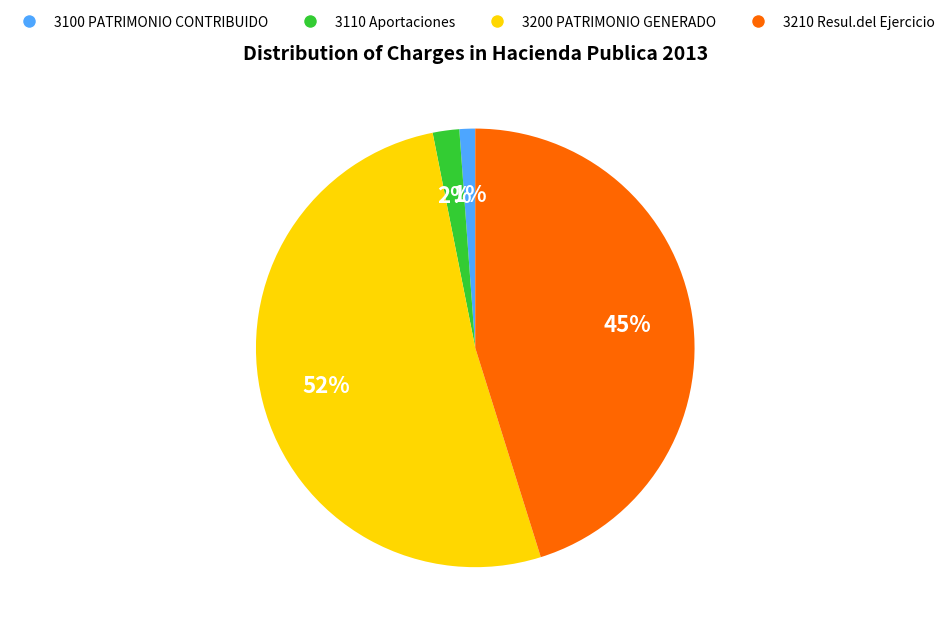

Rank the categories by value from highest to lowest.

3200 PATRIMONIO GENERADO, 3210 Resul.del Ejercicio, 3110 Aportaciones, 3100 PATRIMONIO CONTRIBUIDO